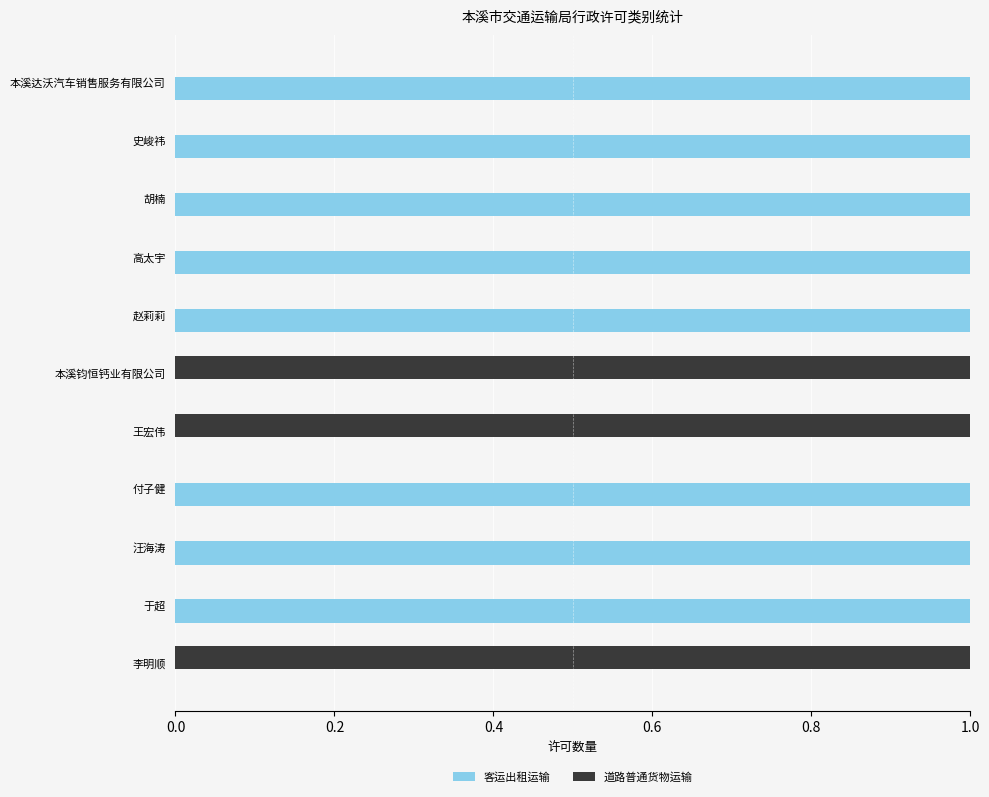

At 付子健, list the series in order from smallest to largest.

道路普通货物运输, 客运出租运输